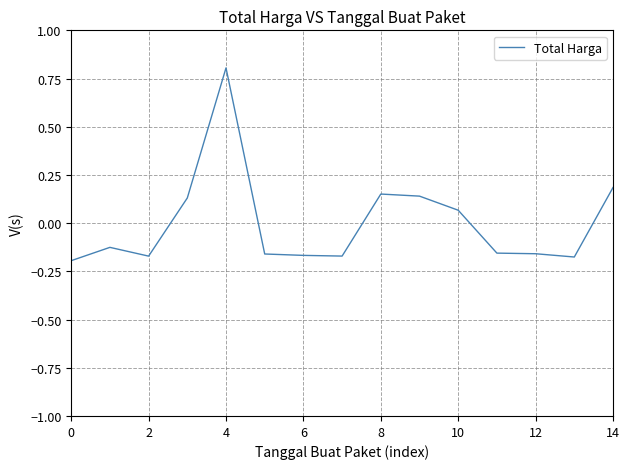

How many negative values are there?

9